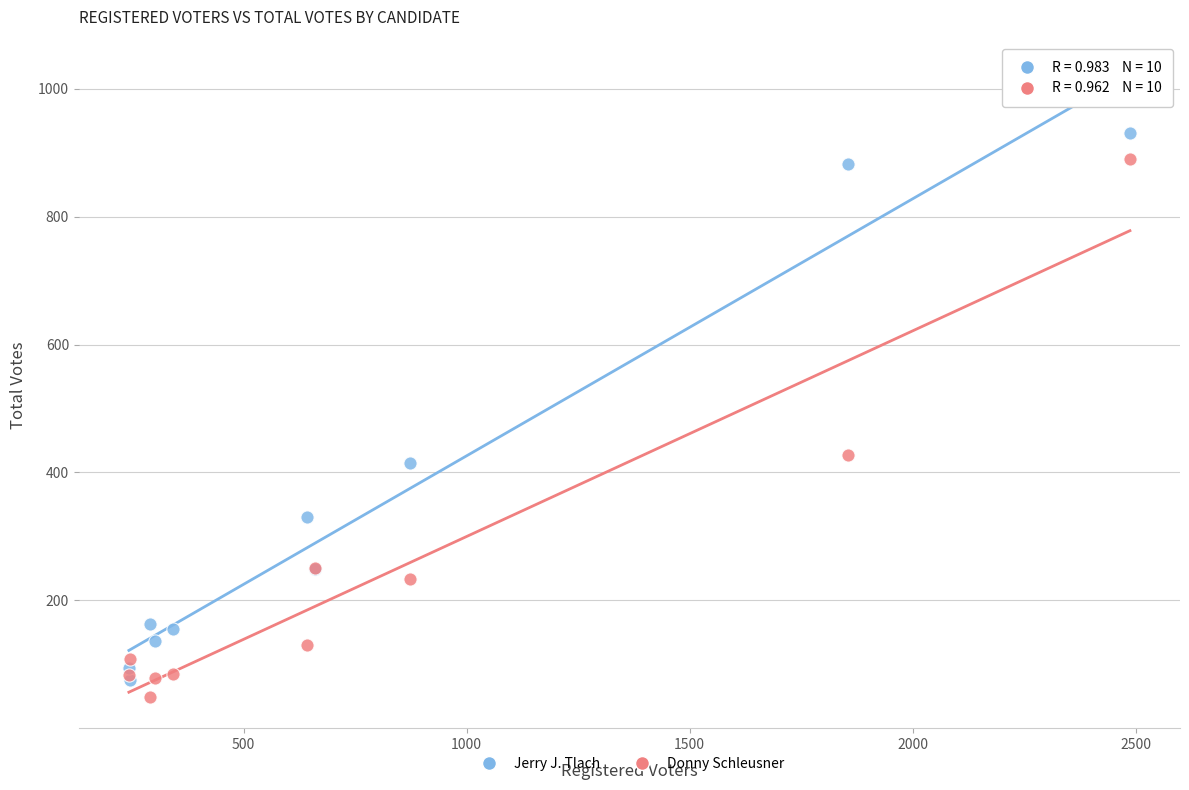

In the Jerry J. Tlach series, what Y value is closest to 502?

415